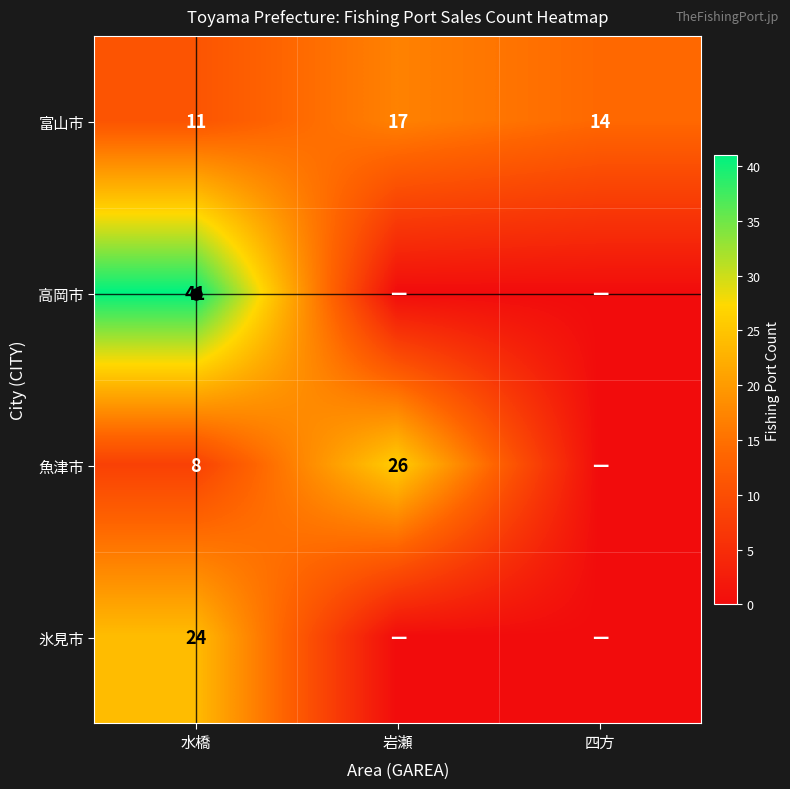

What is the difference between the highest and lowest values at 岩瀬?

26